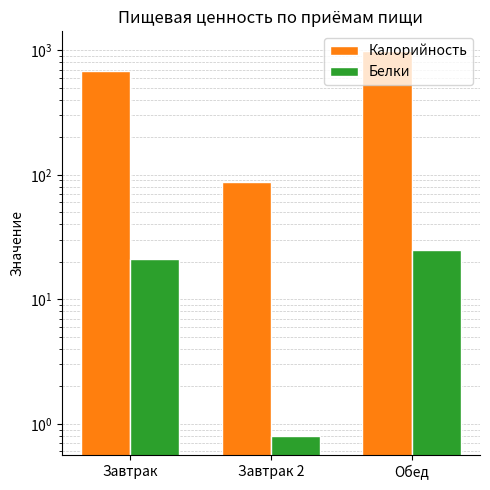

How many categories are shown in the chart?

3